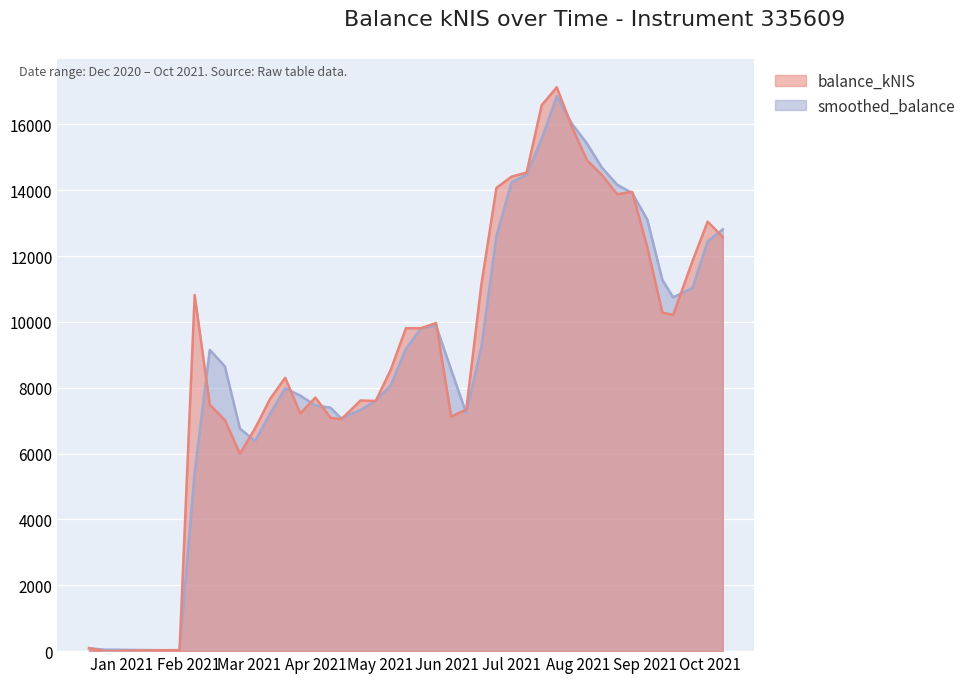

At which label is balance_kNIS closest to 8566?

2021-05-06